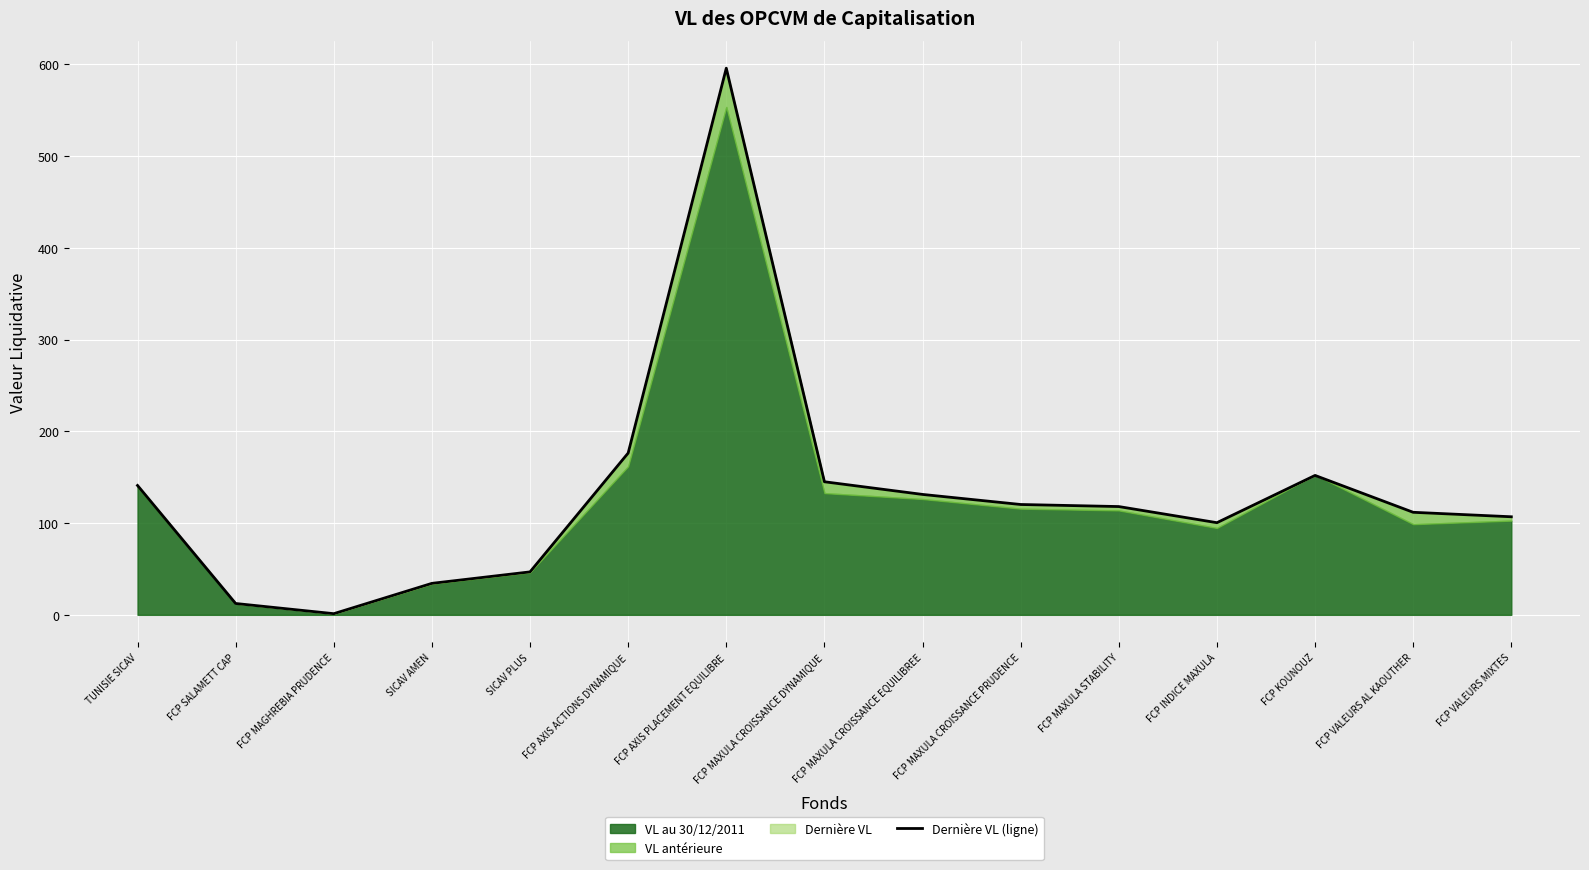

True or false: the data shows 19.7 at FCP SALAMETT CAP.

False